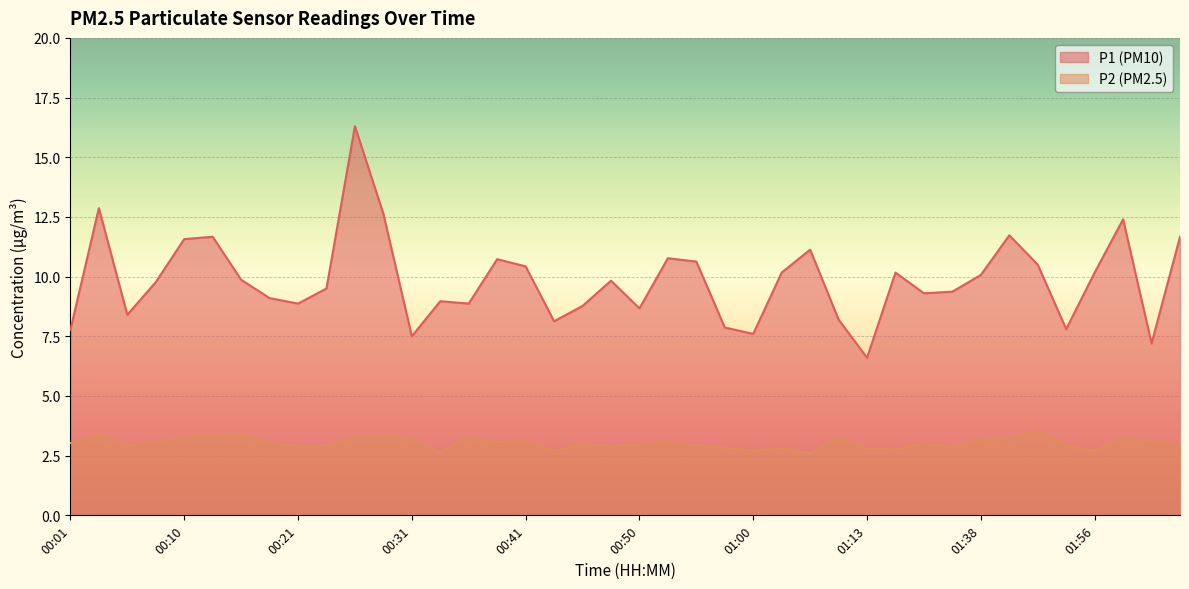

The P2 series shows 3.3 at 00:36. True or false?

True